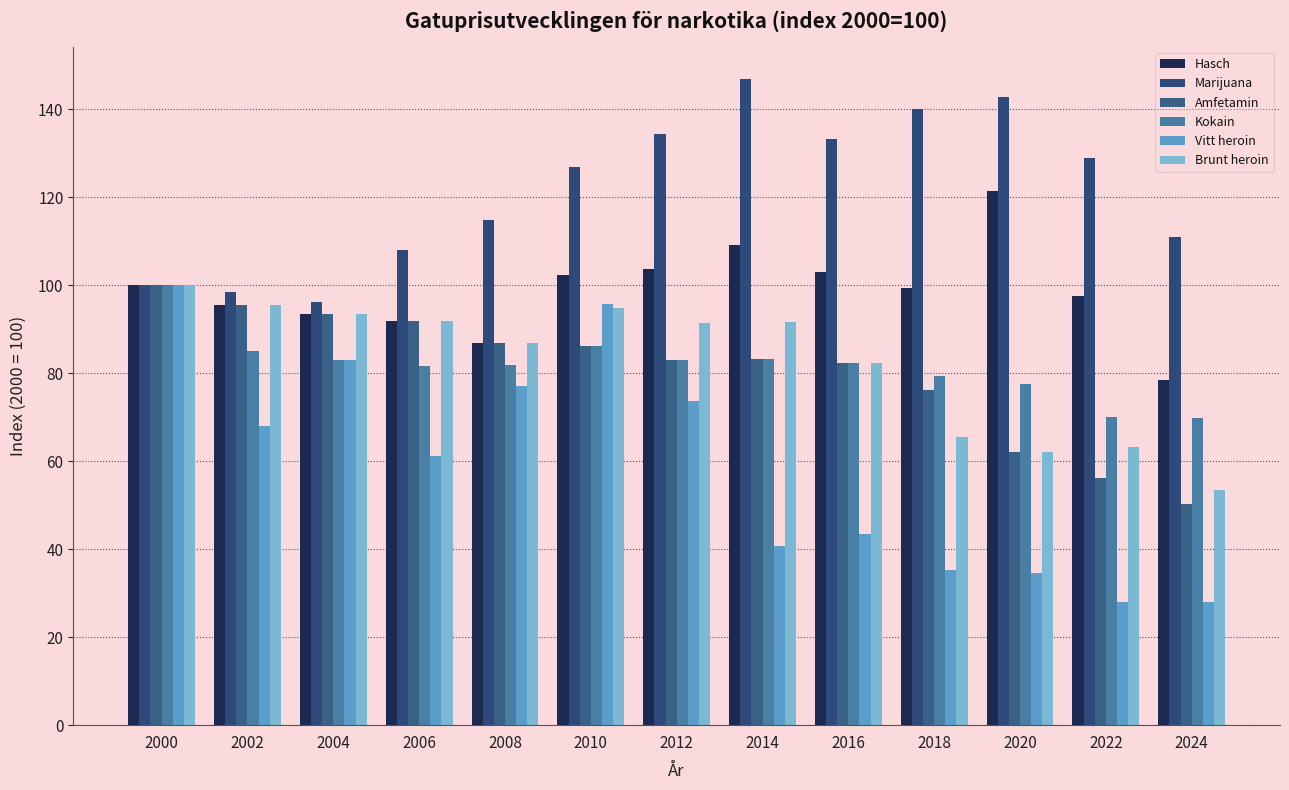

What is the average value of the Marijuana series?

121.6